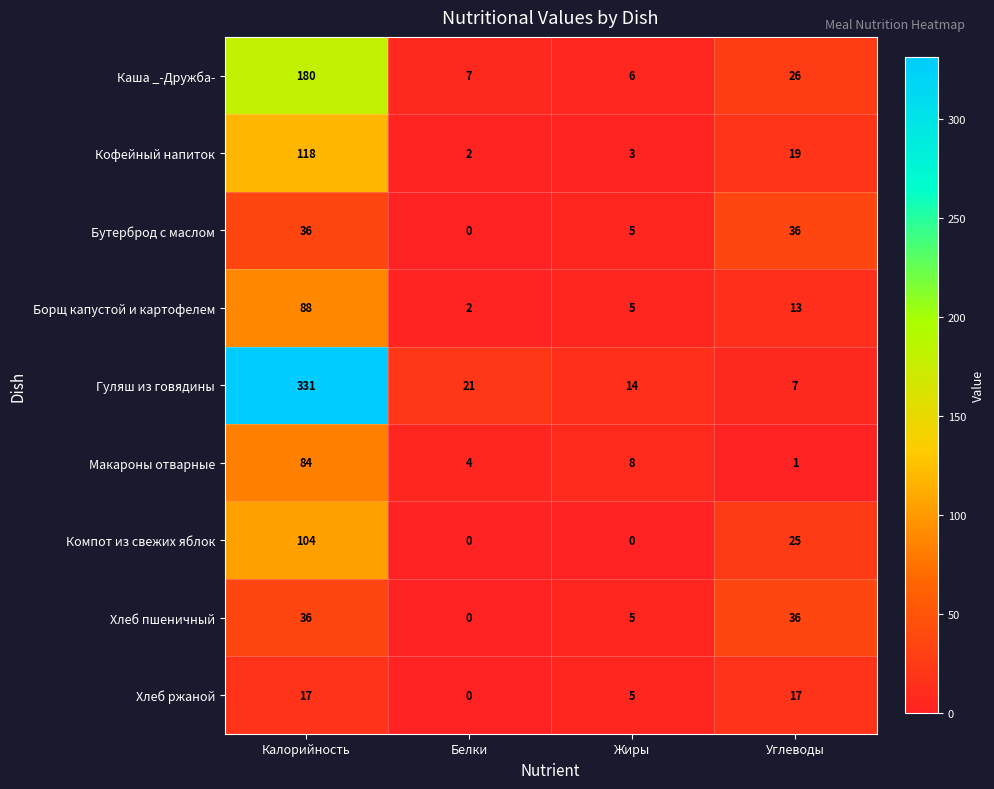

Rank the categories by Гуляш из говядины value from highest to lowest.

Калорийность, Белки, Жиры, Углеводы